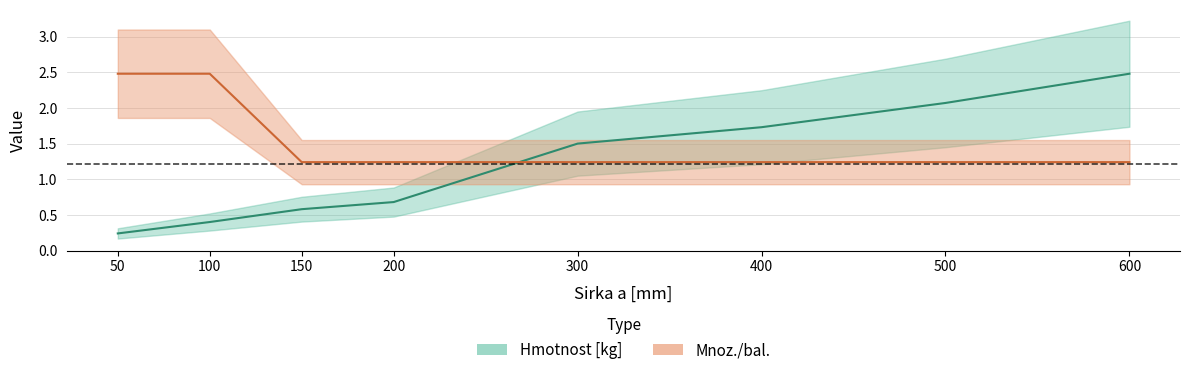

At which label is Mnoz./bal. closest to 1?

150